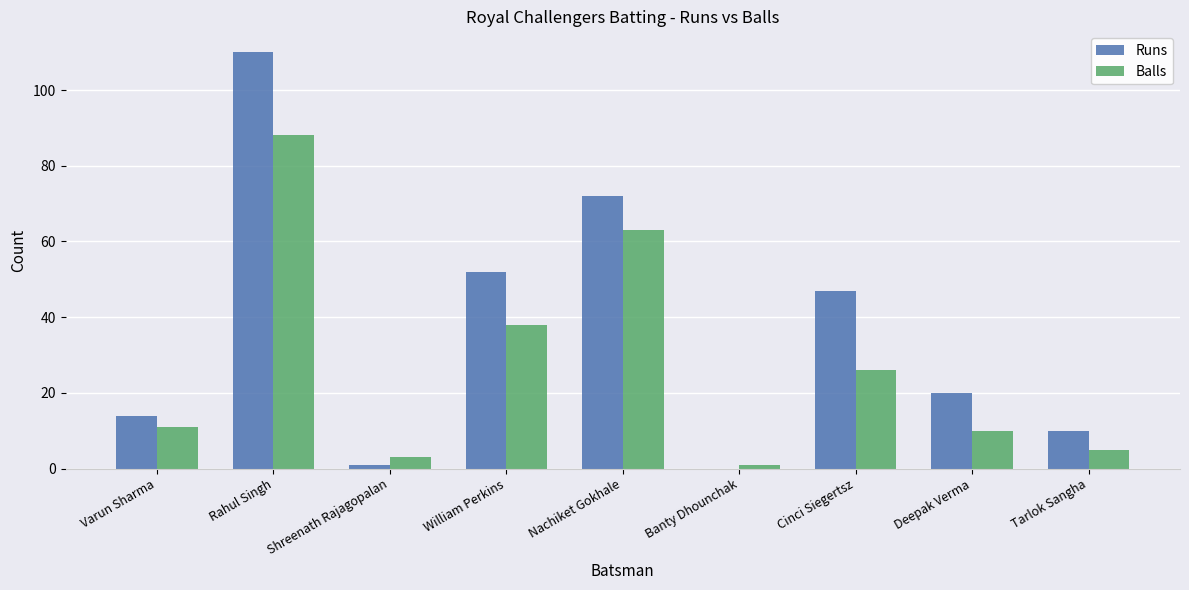

Is it true that Balls equals 49 at Rahul Singh?

False